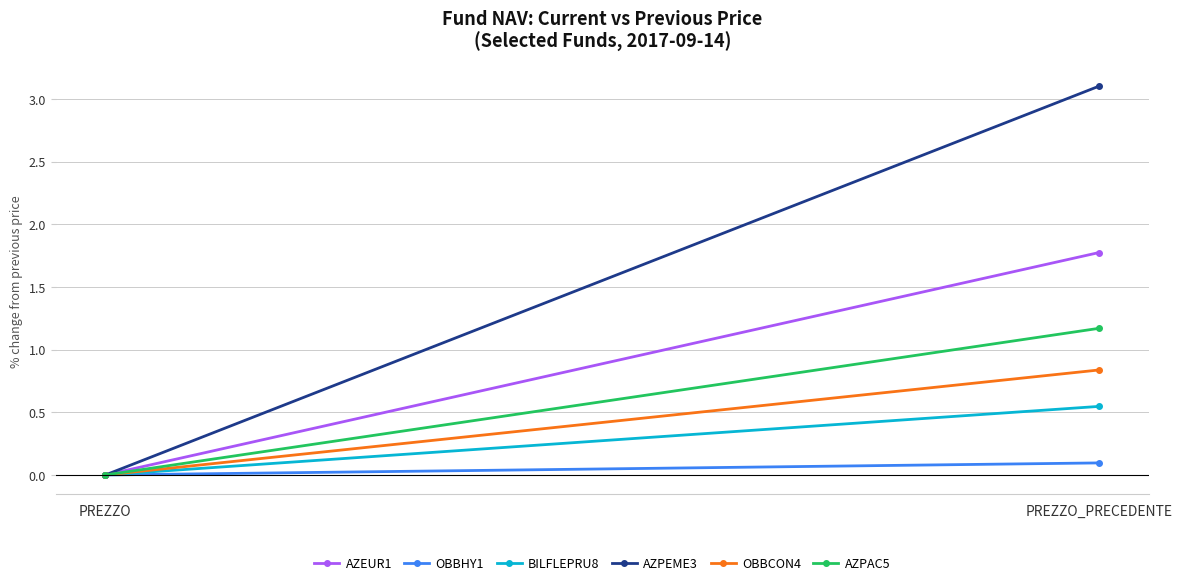

At which label does AZPEME3 reach its peak?

PREZZO_PRECEDENTE